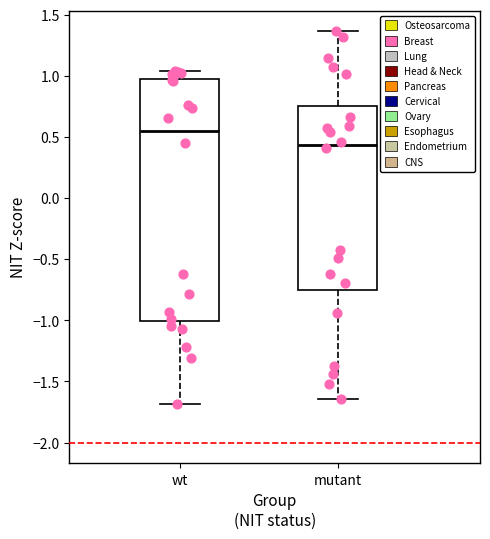

Reading left to right, read every box against the y-axis: the position of its median line, the range the box covers, and the ends of its whiskers. The values are not printed on the chart, so give them approximately, as read against the axis.

wt: median 0.55, box -1.00 to 1.00, whiskers -1.70 to 1.05
mutant: median 0.45, box -0.75 to 0.75, whiskers -1.65 to 1.35